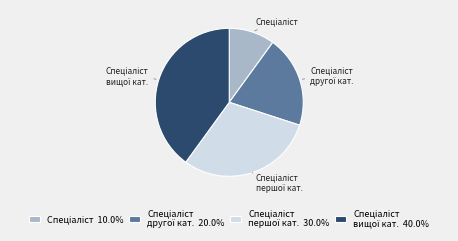

Does any single category account for the majority?

No